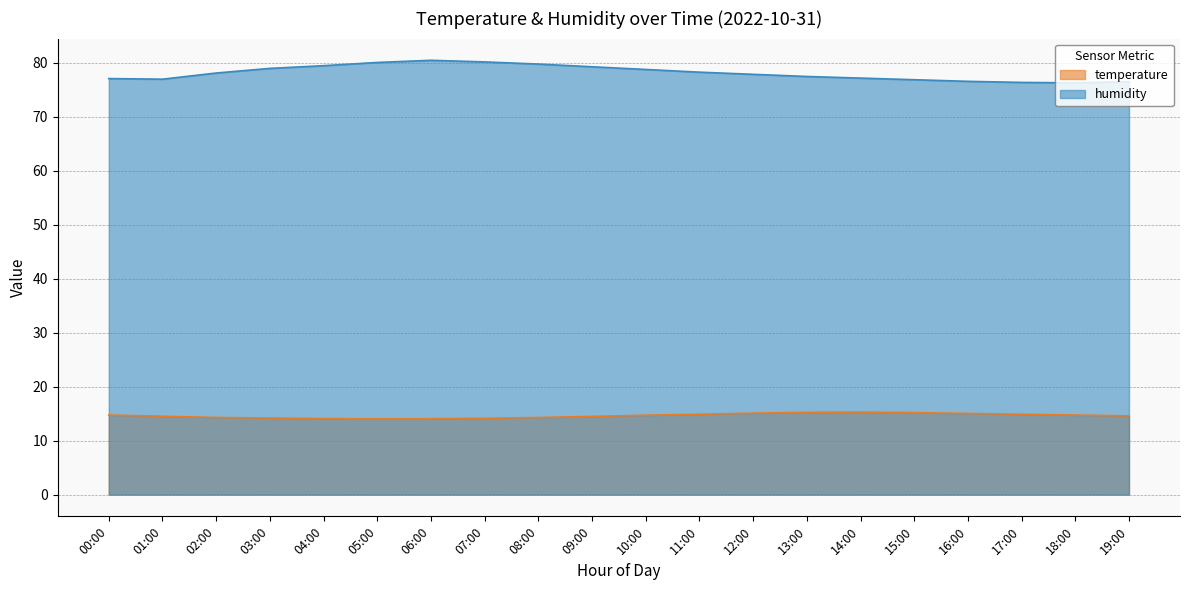

List the series in order of their peak value, highest first.

humidity, temperature